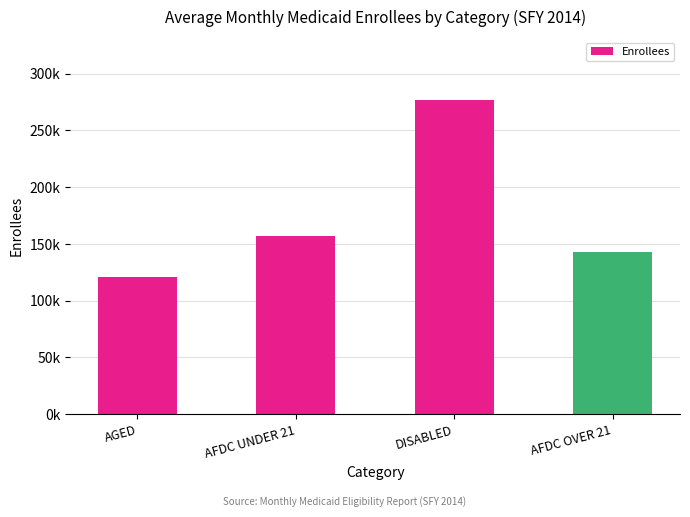

Rank the categories by value from highest to lowest.

DISABLED, AFDC UNDER 21, AFDC OVER 21, AGED